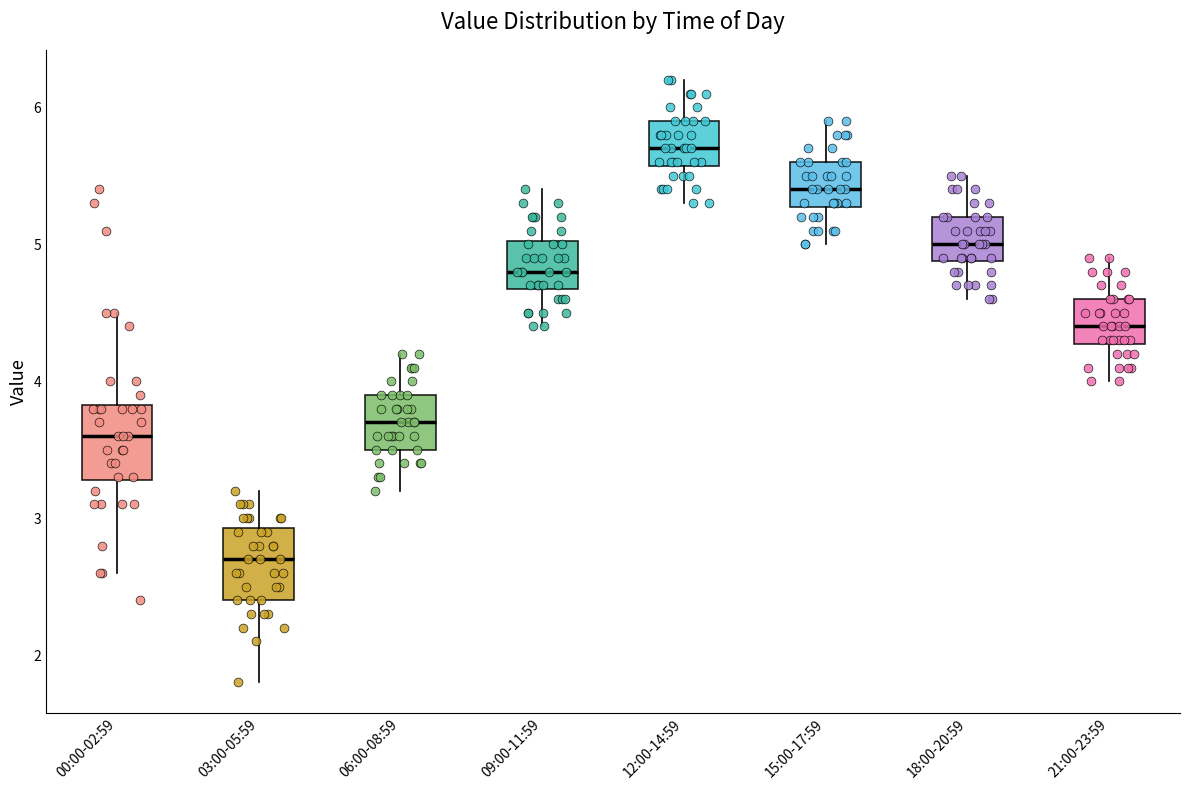

Where does the lower whisker of the box for 18:00-20:59 end on the y-axis? The values are not printed on the chart, so give them approximately, as read against the axis.

4.6